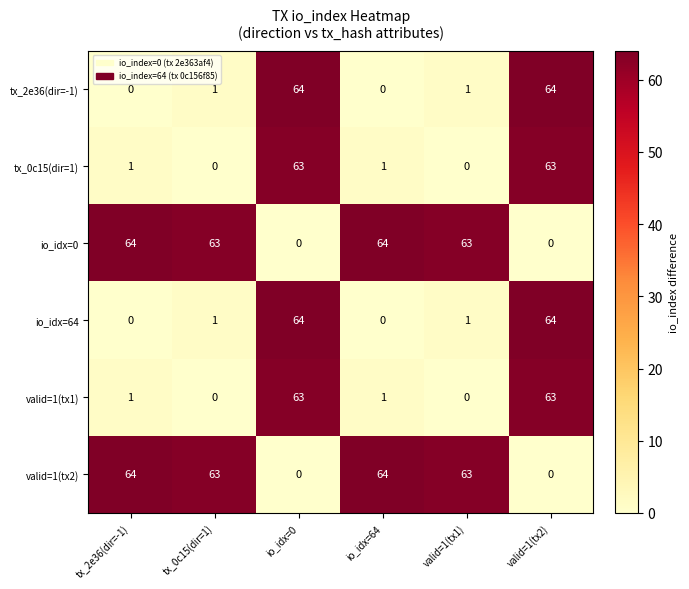

What is the difference between the highest and lowest values at valid=1(tx2)?

64